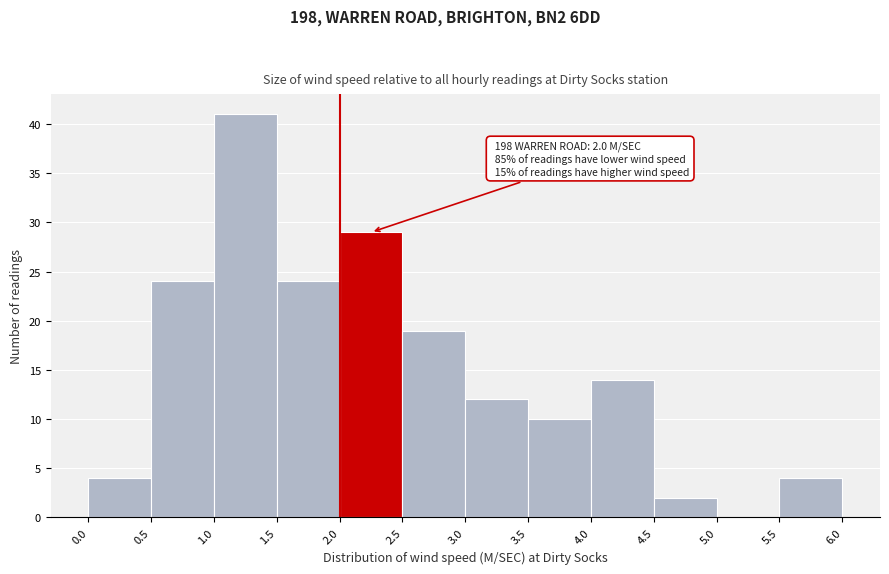

Over which range of the x-axis is the bar tallest?

1.0 to 1.5